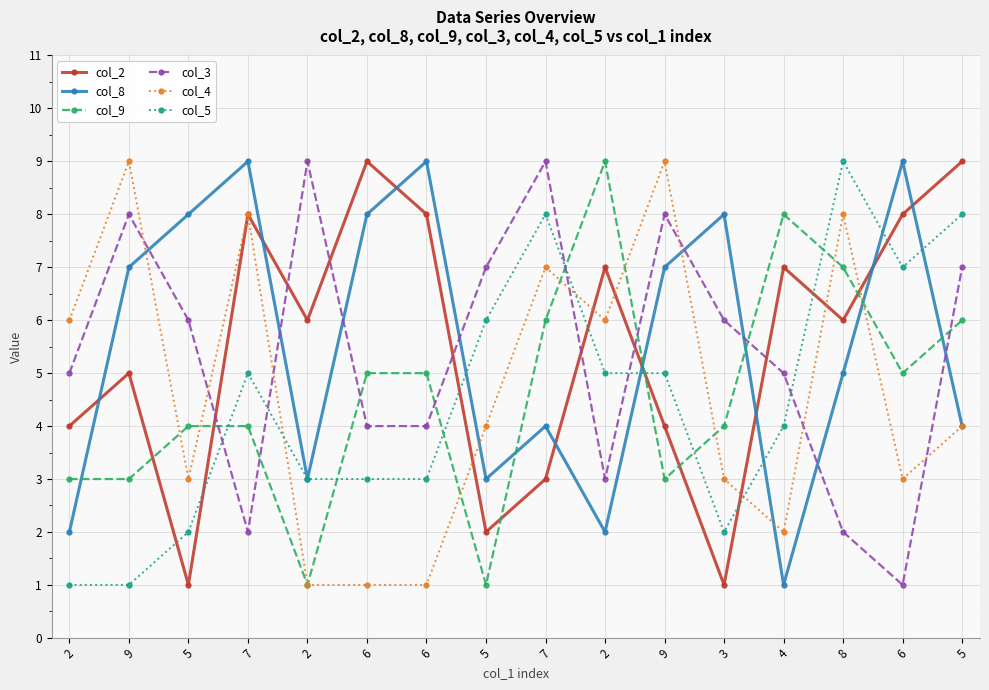

What is the average value of the col_5 series?

4